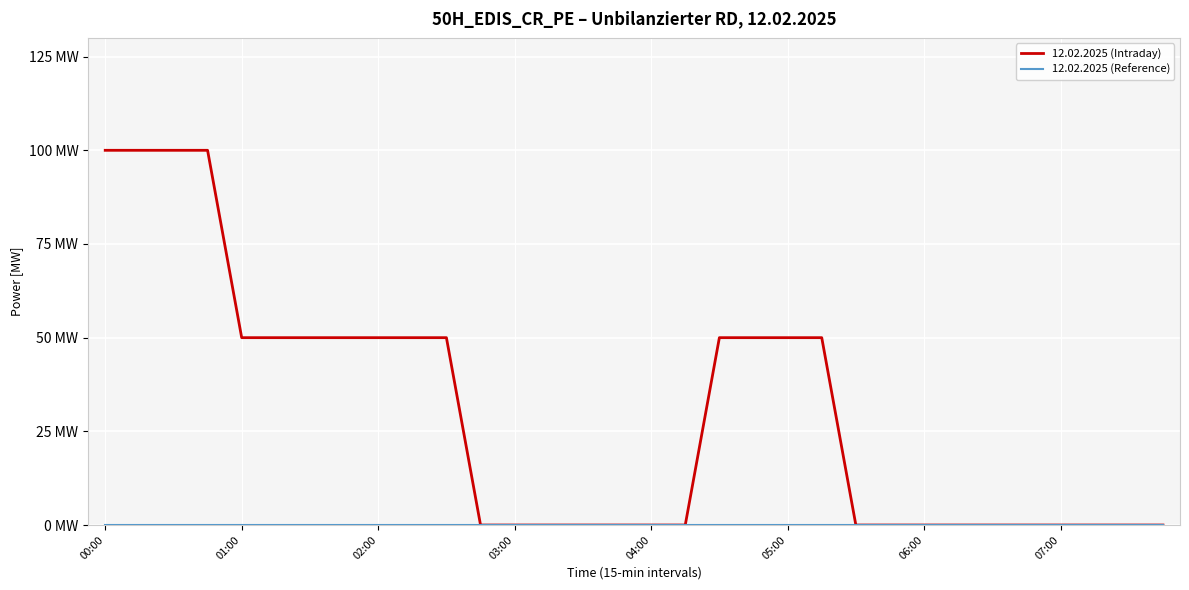

Does the chart display data point markers on the line(s)?

No